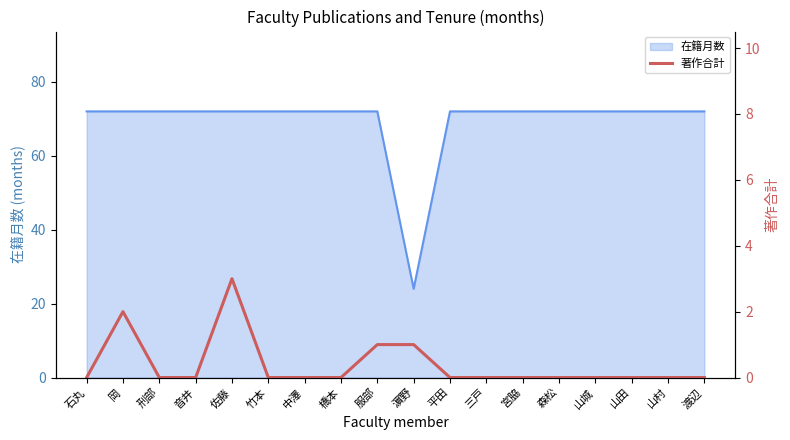

Does the chart display data point markers on the line(s)?

No